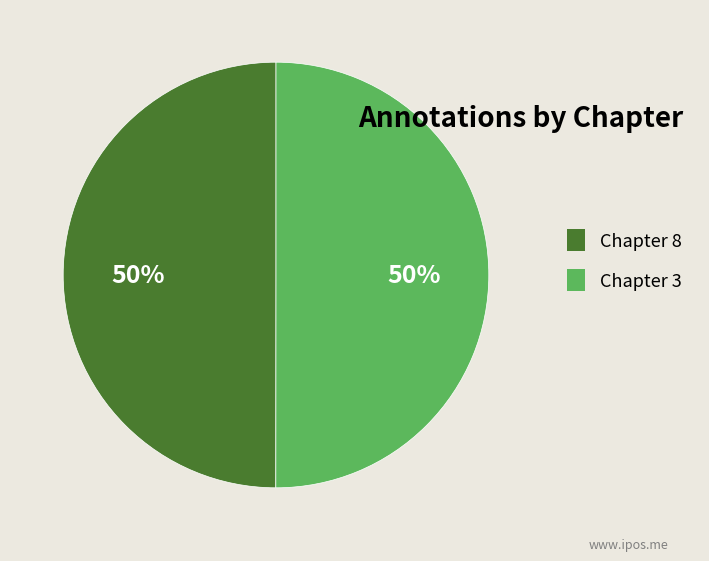

How many segments does this pie chart have?

2